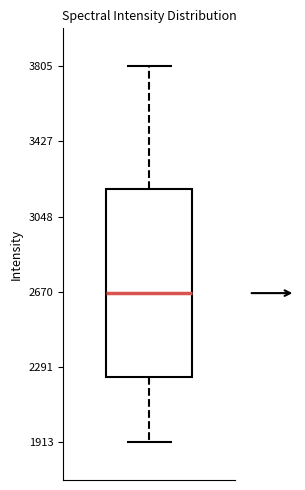

Read this box plot against the y-axis: the position of the median line, the range covered by the box, and the ends of both whiskers. The values are not printed on the chart, so give them approximately, as read against the axis.

median 2650, box 2250 to 3200, whiskers 1900 to 3800